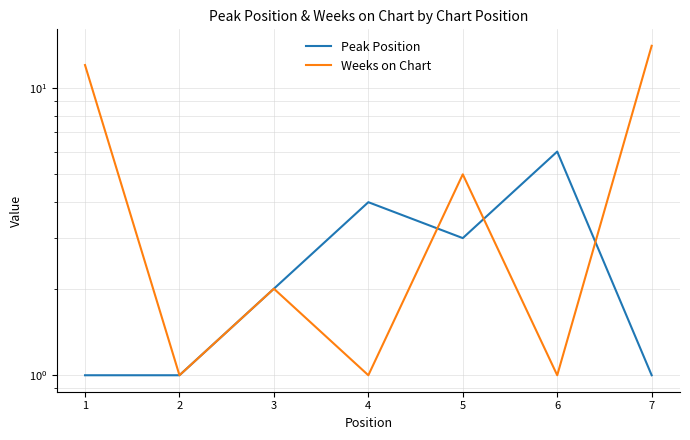

The Weeks on Chart series shows 8 at 5. True or false?

False